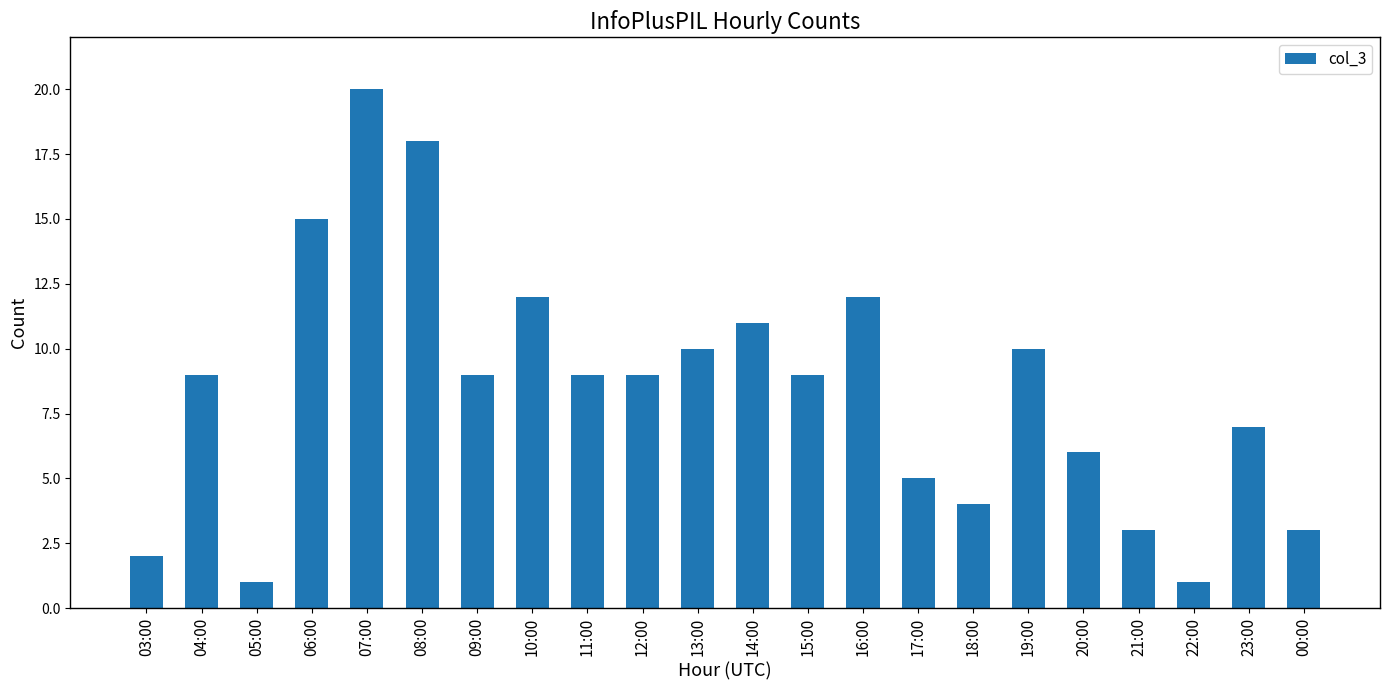

The chart shows a value of 6 at 12:00. True or false?

False